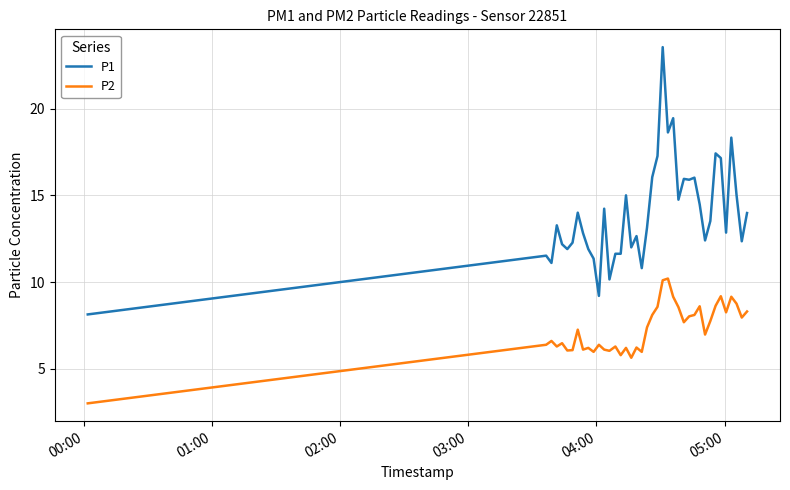

How many lines are shown in the chart?

2